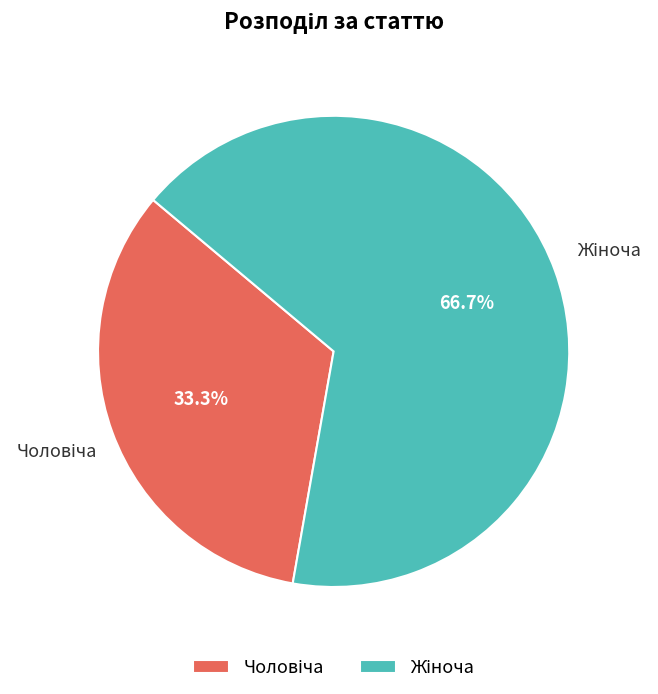

Does any single category account for the majority?

Yes